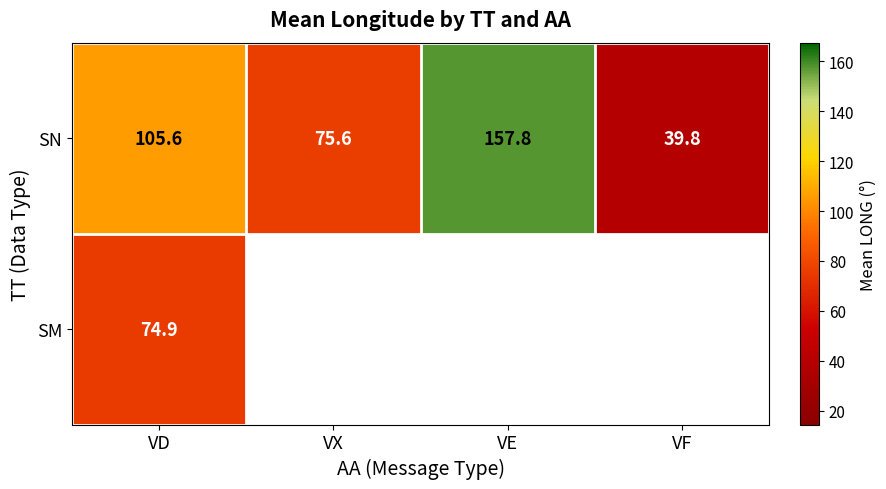

List the labels in order of SN value, smallest first.

VF, VX, VD, VE